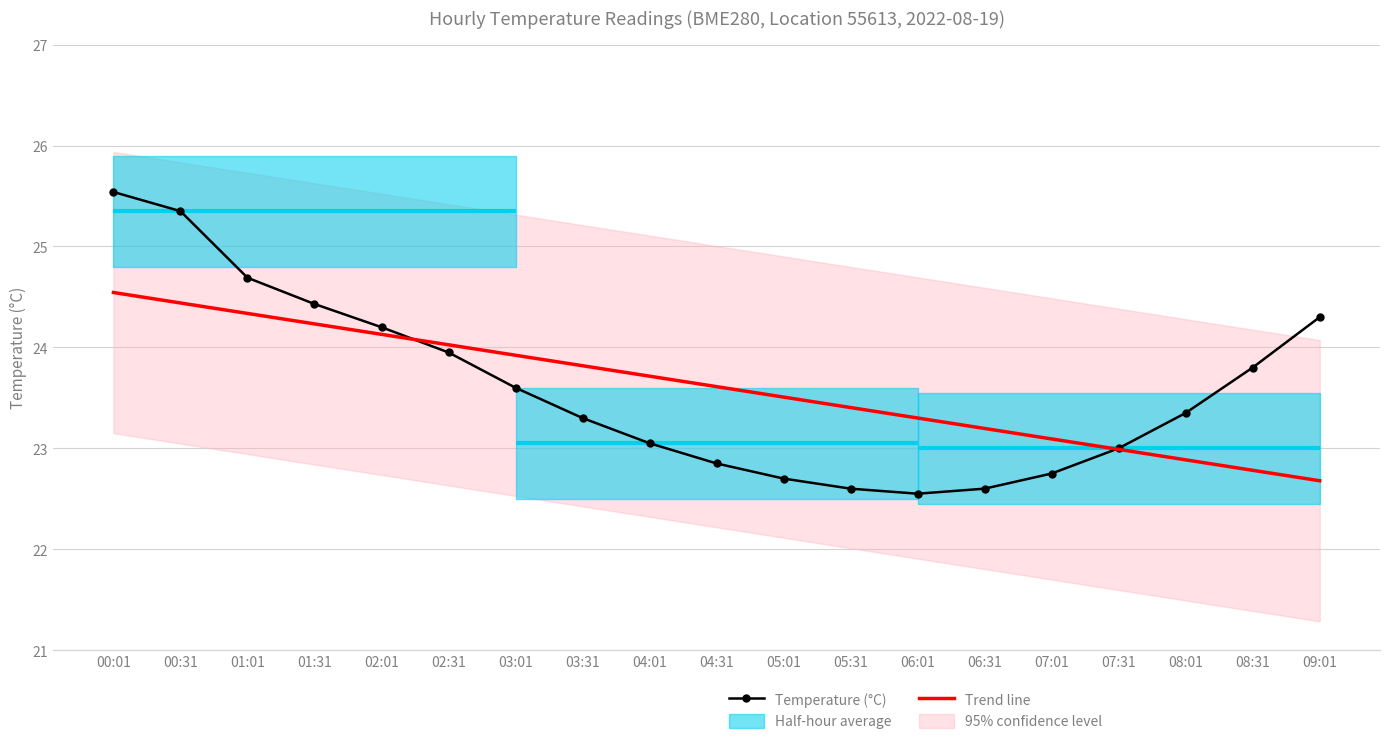

Between which two adjacent categories do Temperature (°C) and Trend line first intersect?

02:01 and 02:31